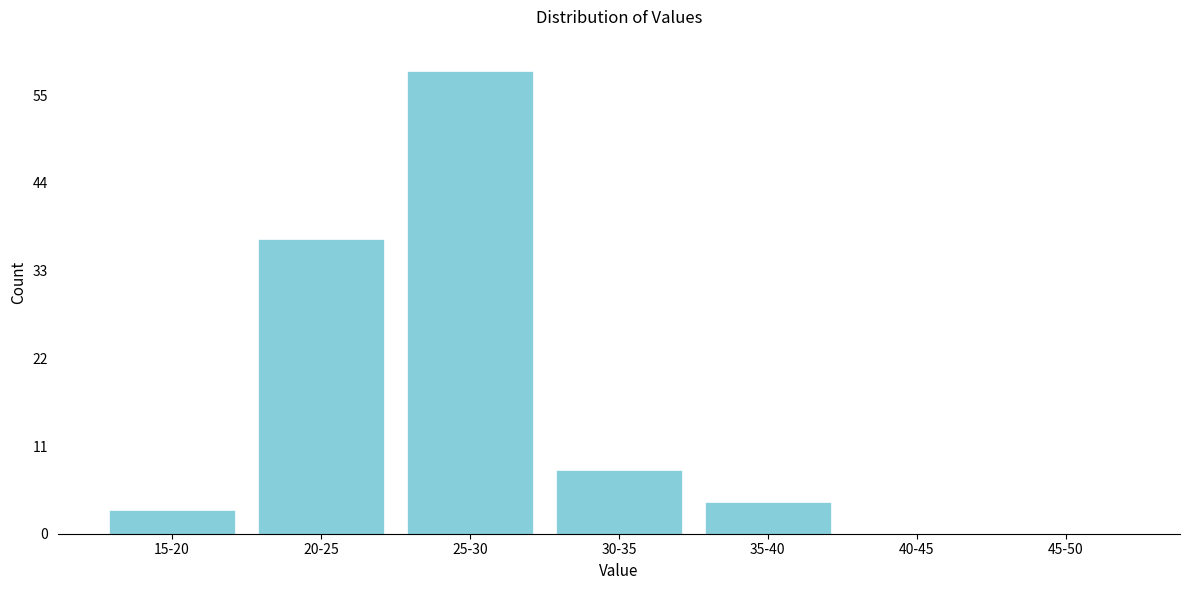

Reading left to right, list all the values displayed in this chart.

15-20=3	20-25=37	25-30=58	30-35=8	35-40=4	40-45=0	45-50=0